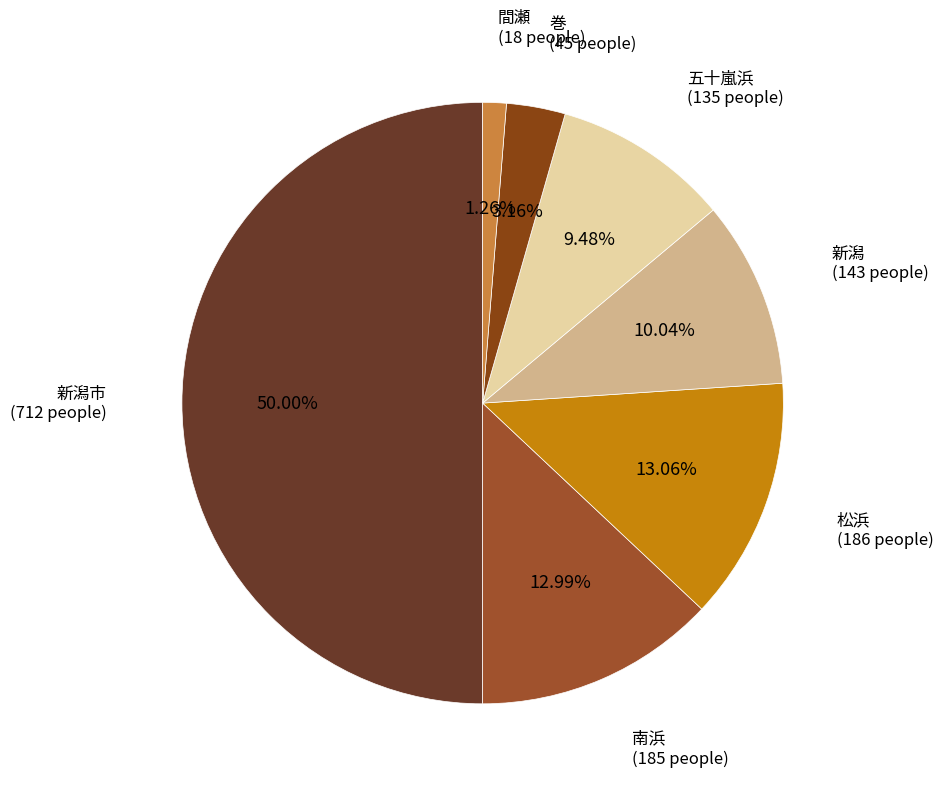

How many segments does this pie chart have?

7